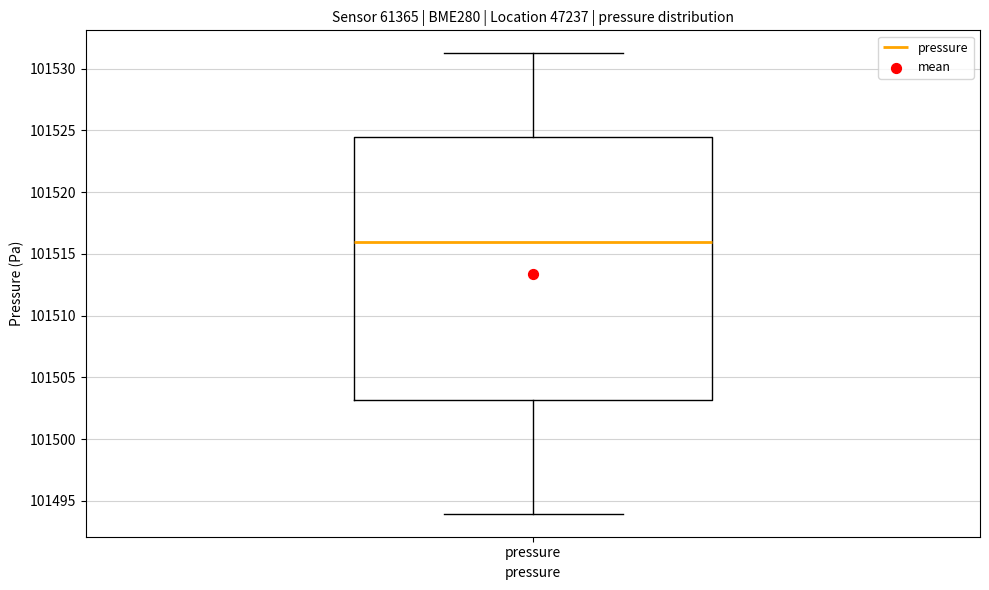

Transcribe this box plot: give where the median line is, the range the box spans, and where the two whiskers end, as read against the y-axis. The values are not printed on the chart, so give them approximately, as read against the axis.

median 101516.0, box 101503.0 to 101524.5, whiskers 101494.0 to 101531.0